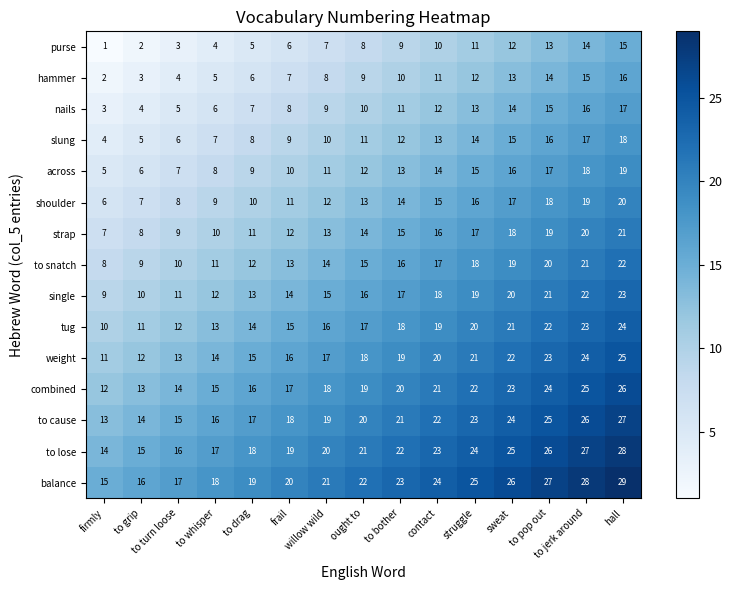

At sweat, list the series in order from largest to smallest.

balance, to lose, to cause, combined, weight, tug, single, to snatch, strap, shoulder, across, slung, nails, hammer, purse